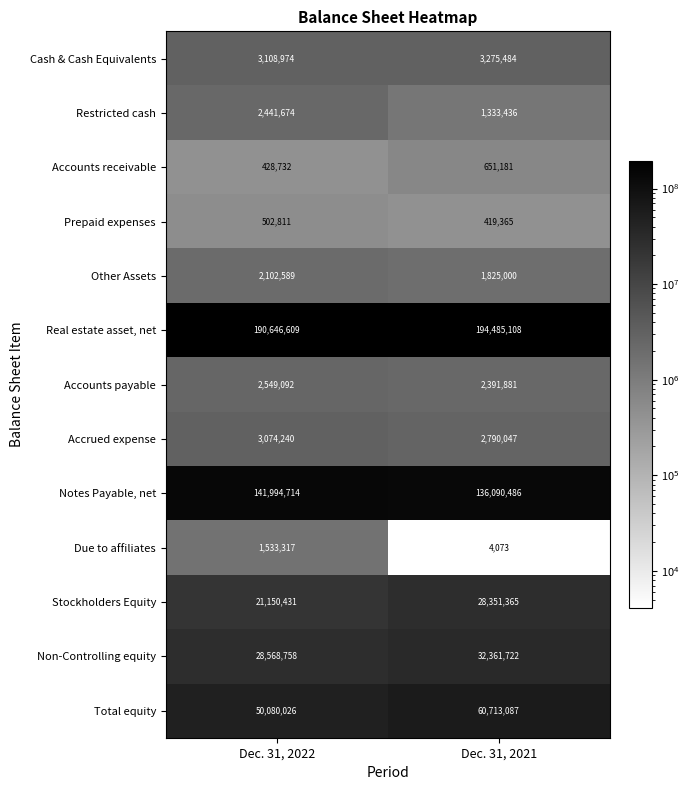

Which series has the largest range (max minus min)?

Total equity